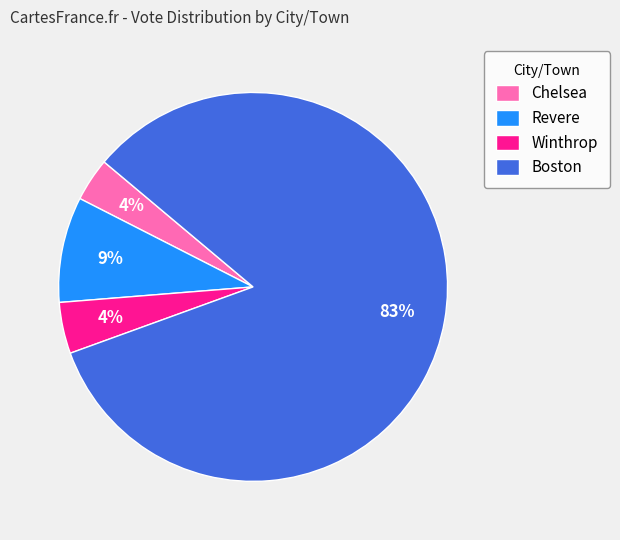

What is the largest slice in the pie chart?

Boston